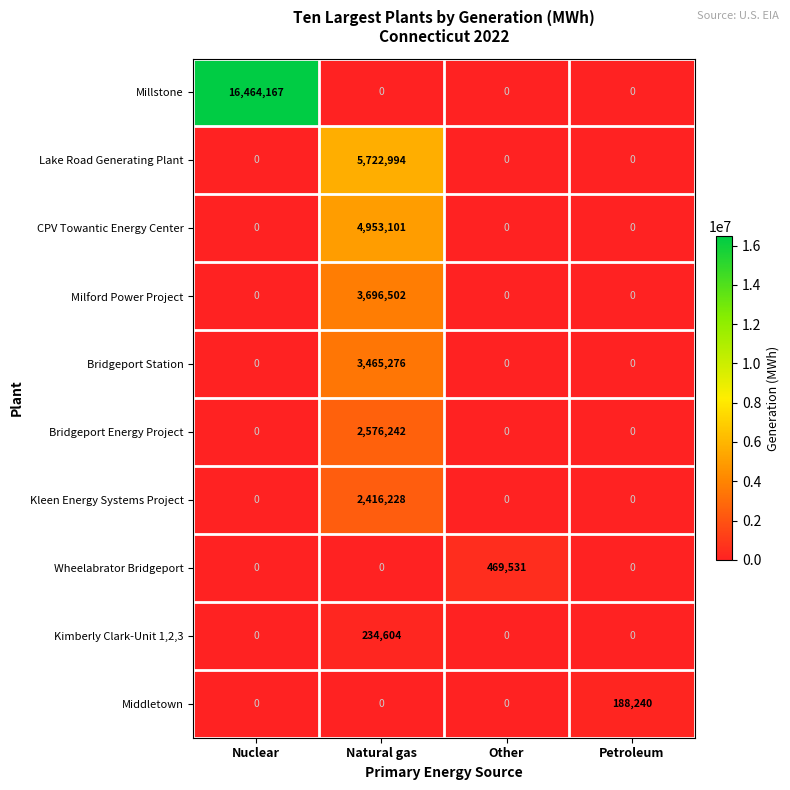

How many Bridgeport Energy Project values are between 0 and 2576242?

4